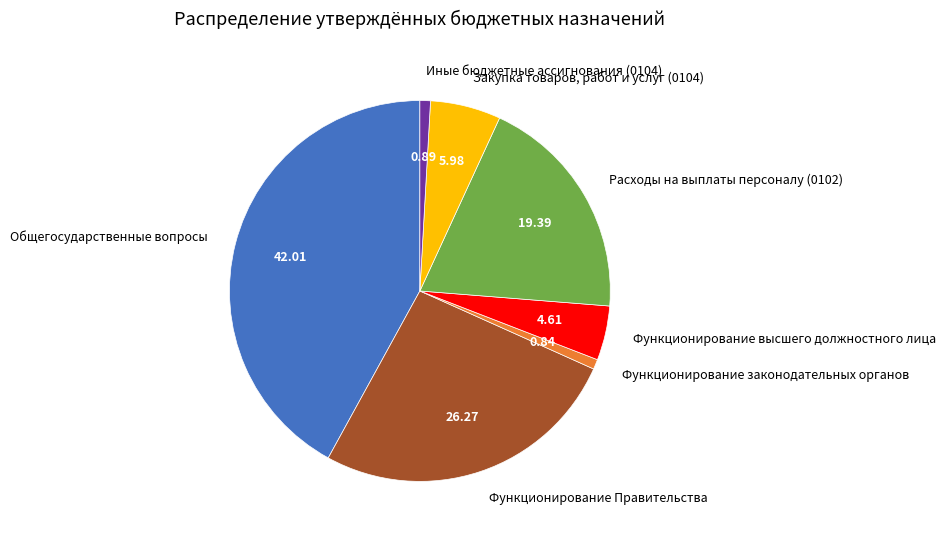

What is the ratio of the value at Общегосударственные вопросы to the value at Функционирование Правительства?

1.6